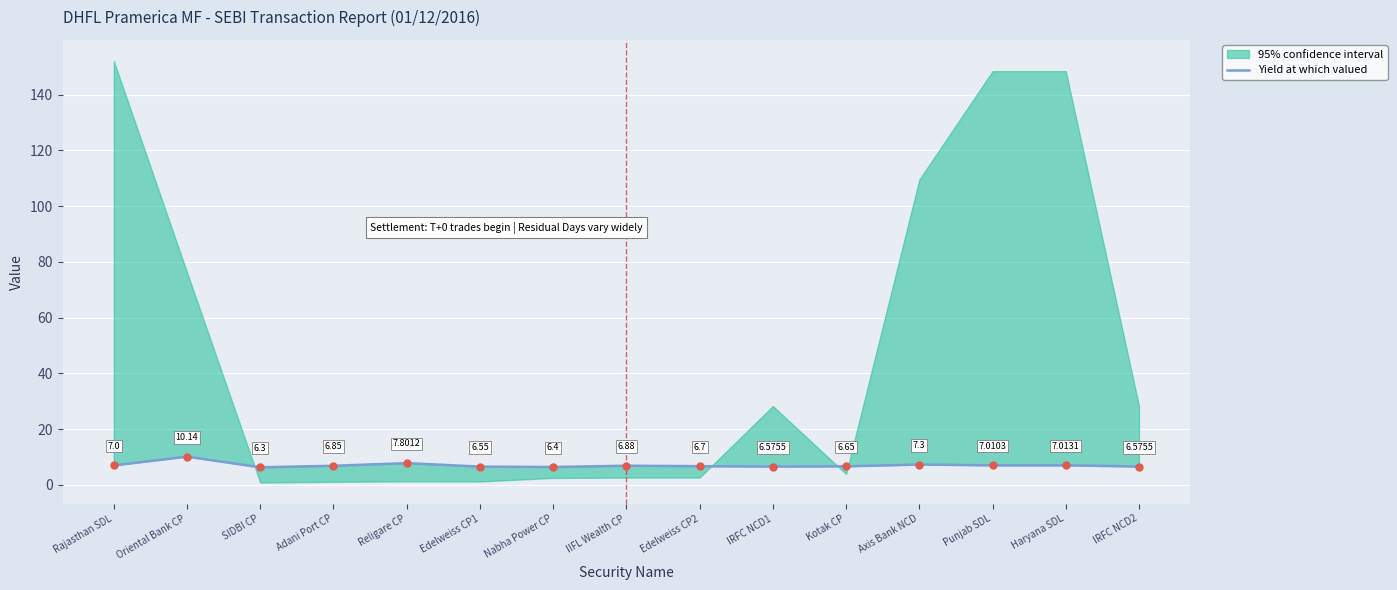

Between IRFC NCD2 and Adani Port CP, which is larger?

Adani Port CP